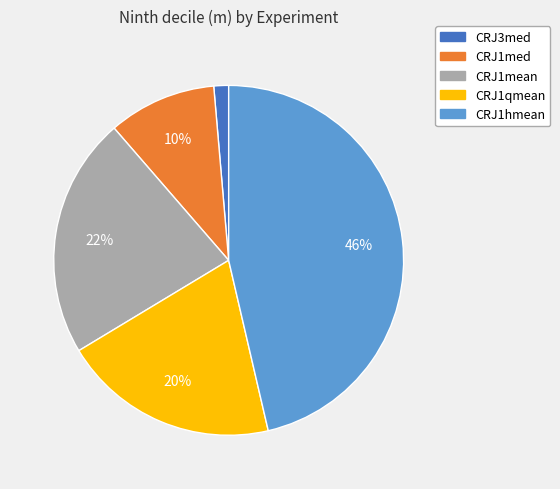

Is the sum of CRJ1med and CRJ1mean greater than half?

No